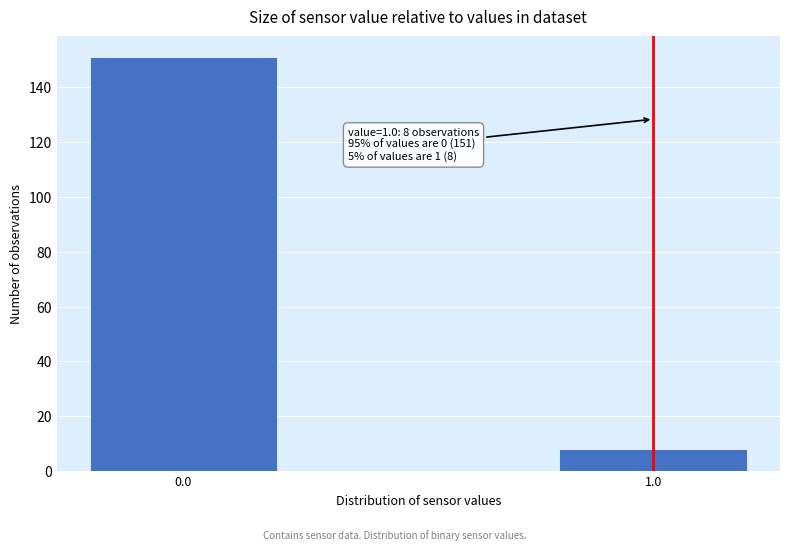

Reading left to right, extract all data points from this chart.

0.0=151	1.0=8